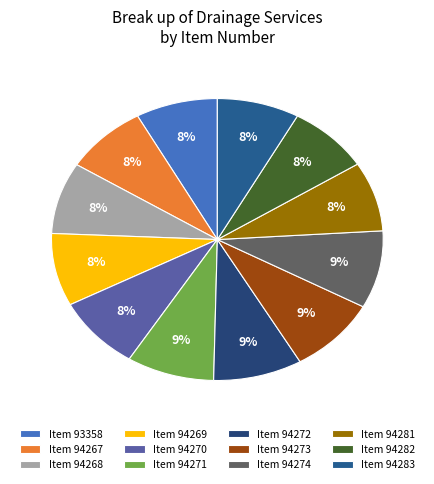

Which slice is the smallest?

93358